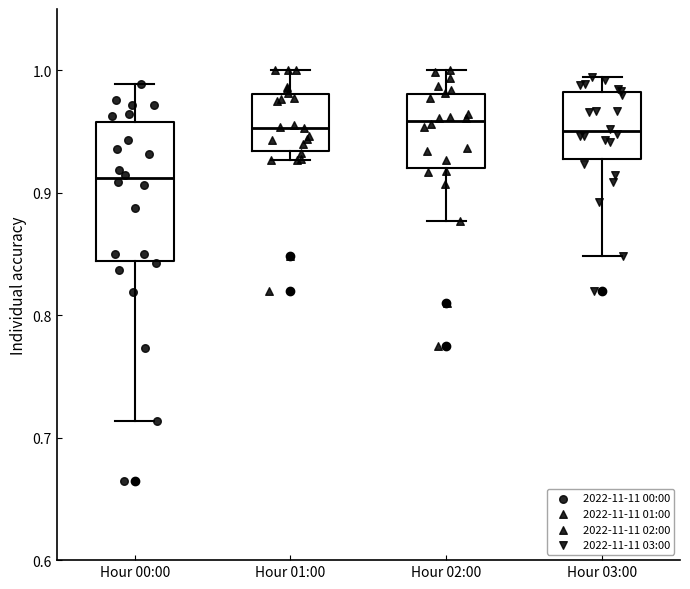

Comparing the boxes themselves (not the whiskers), which one is the tallest?

Hour 00:00